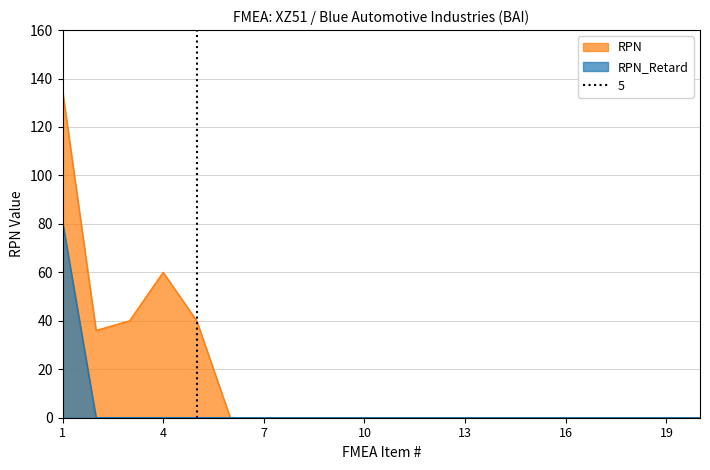

The RPN series shows 0 at 7. True or false?

True